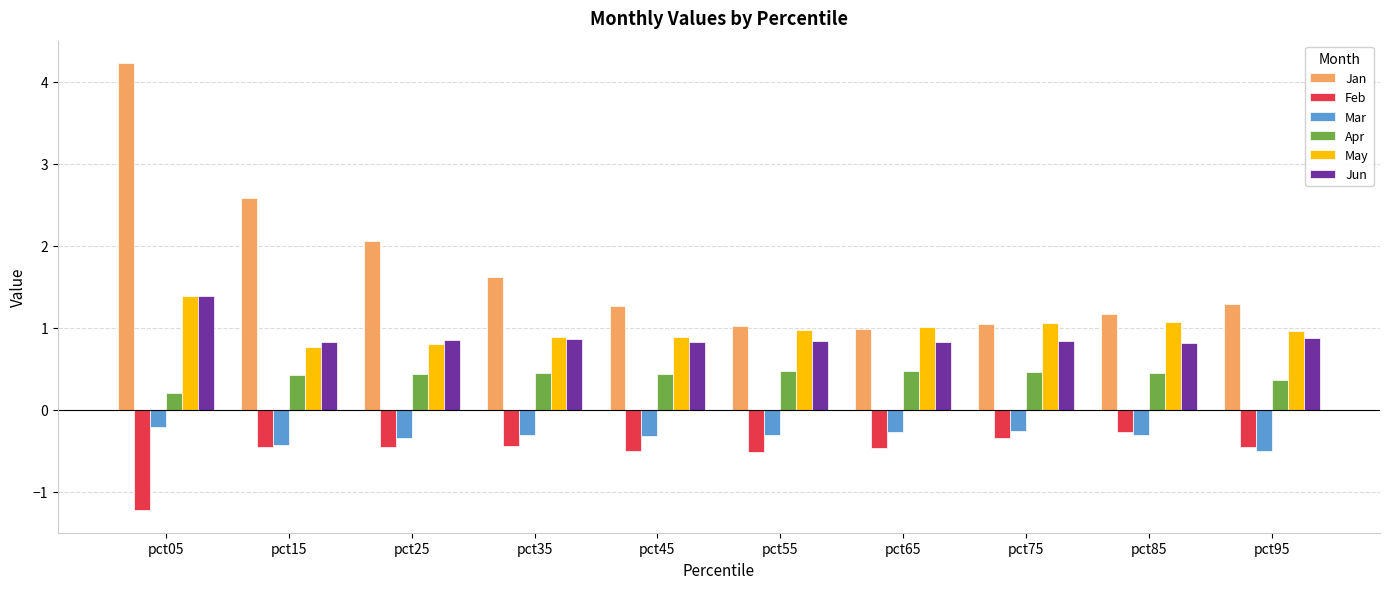

What is the difference between the Apr values at pct95 and pct75?

0.1